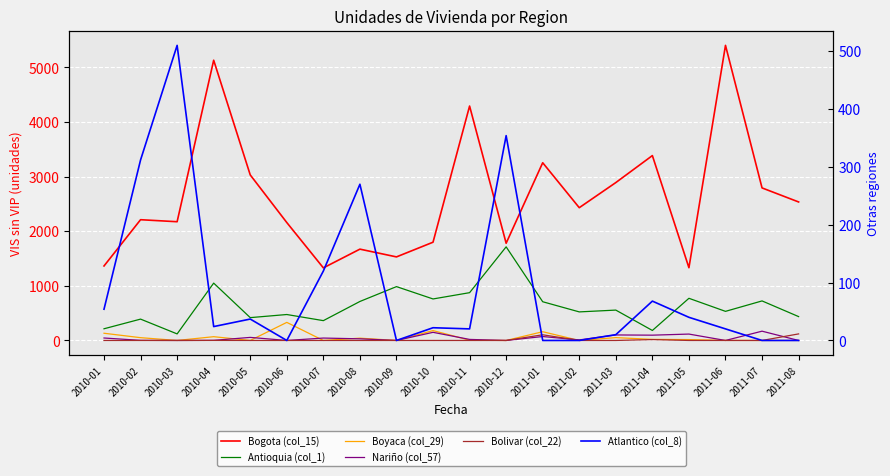

In Atlantico (col_8), how many points are higher than both neighbors (excluding endpoints)?

6